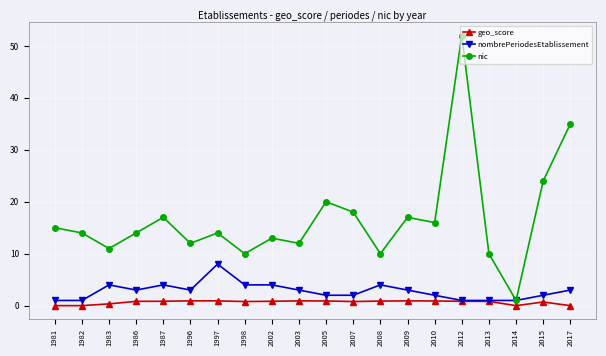

At which category does nic reach its first local valley?

1983